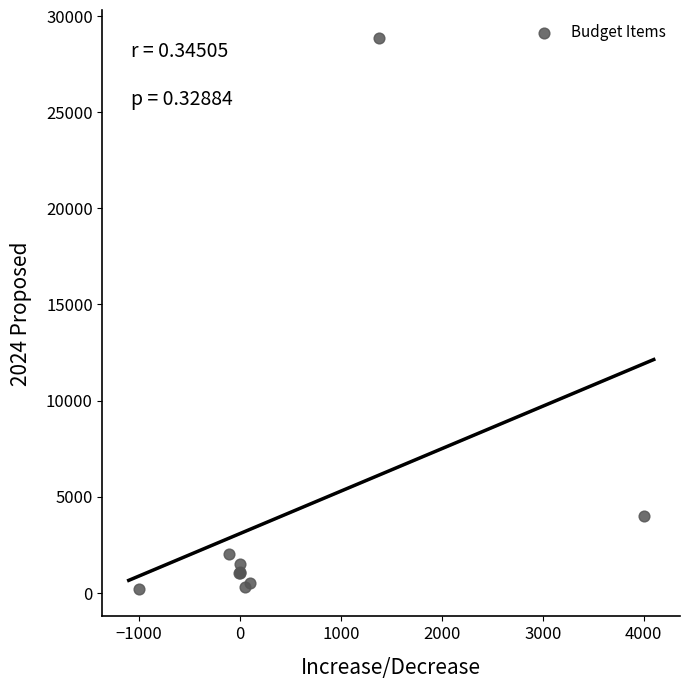

What Y value in the scatter plot is closest to 14537?

4000